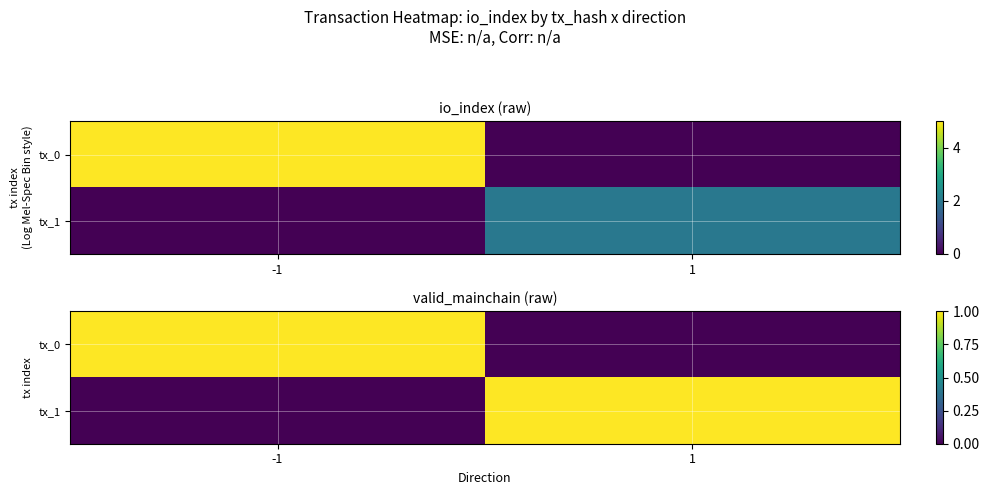

Is the value of tx_0 at 1 greater than the value of tx_1 at 1?

No